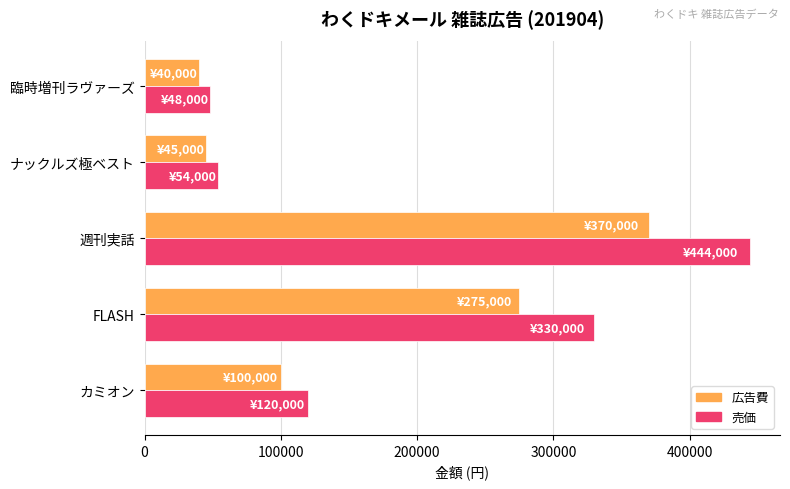

Which series has the largest total across all categories?

売価